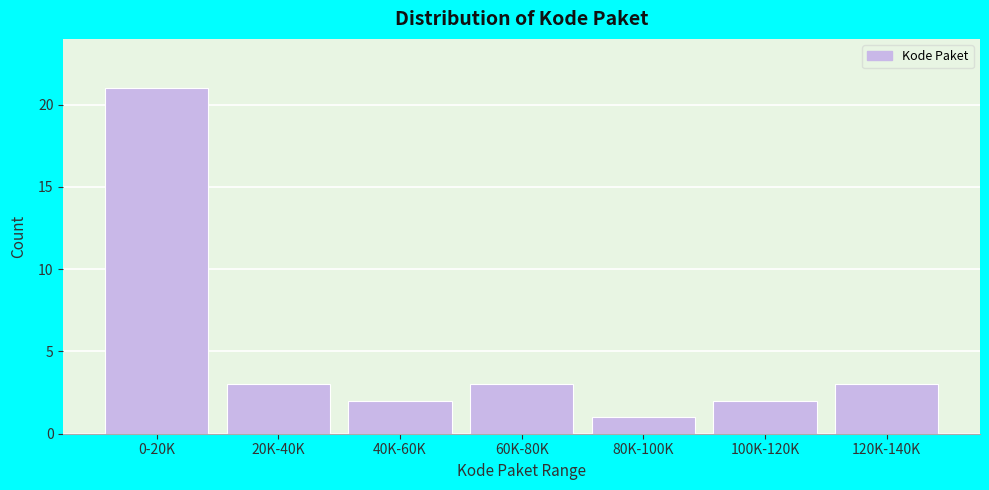

Reading left to right, transcribe all the data shown in this chart.

0-20K=21	20K-40K=3	40K-60K=2	60K-80K=3	80K-100K=1	100K-120K=2	120K-140K=3